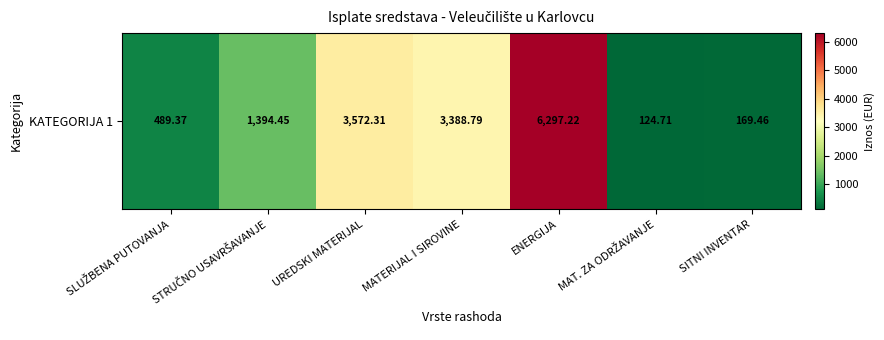

The chart shows a value of 169.5 at SITNI INVENTAR. True or false?

True